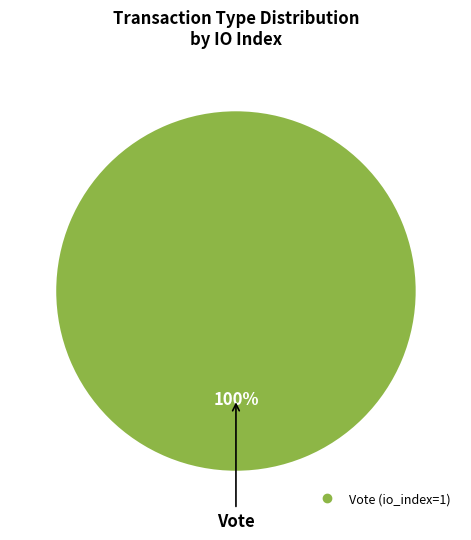

Is there a majority slice in this chart?

Yes